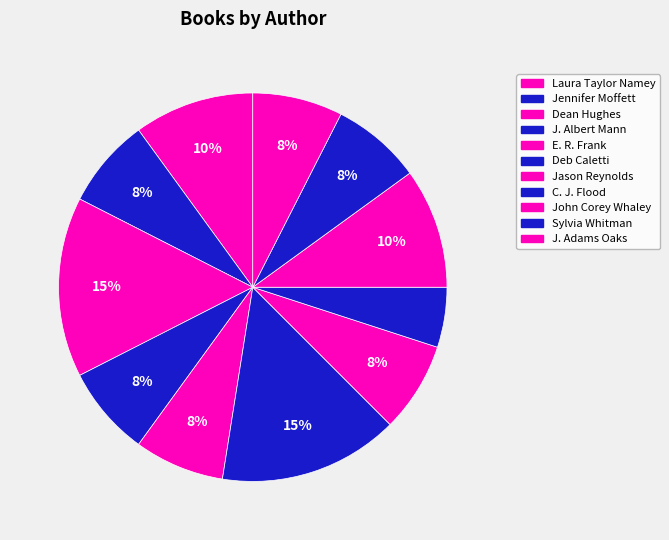

Which slice is the smallest?

C. J. Flood